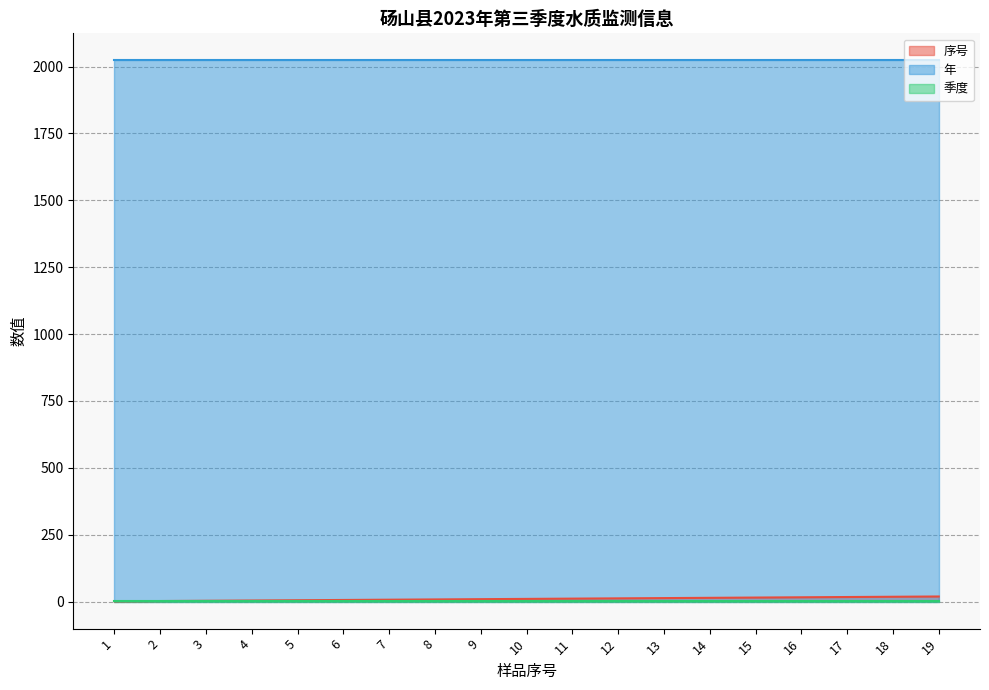

What is the value of the 季度 point at the 3rd from the left?

3